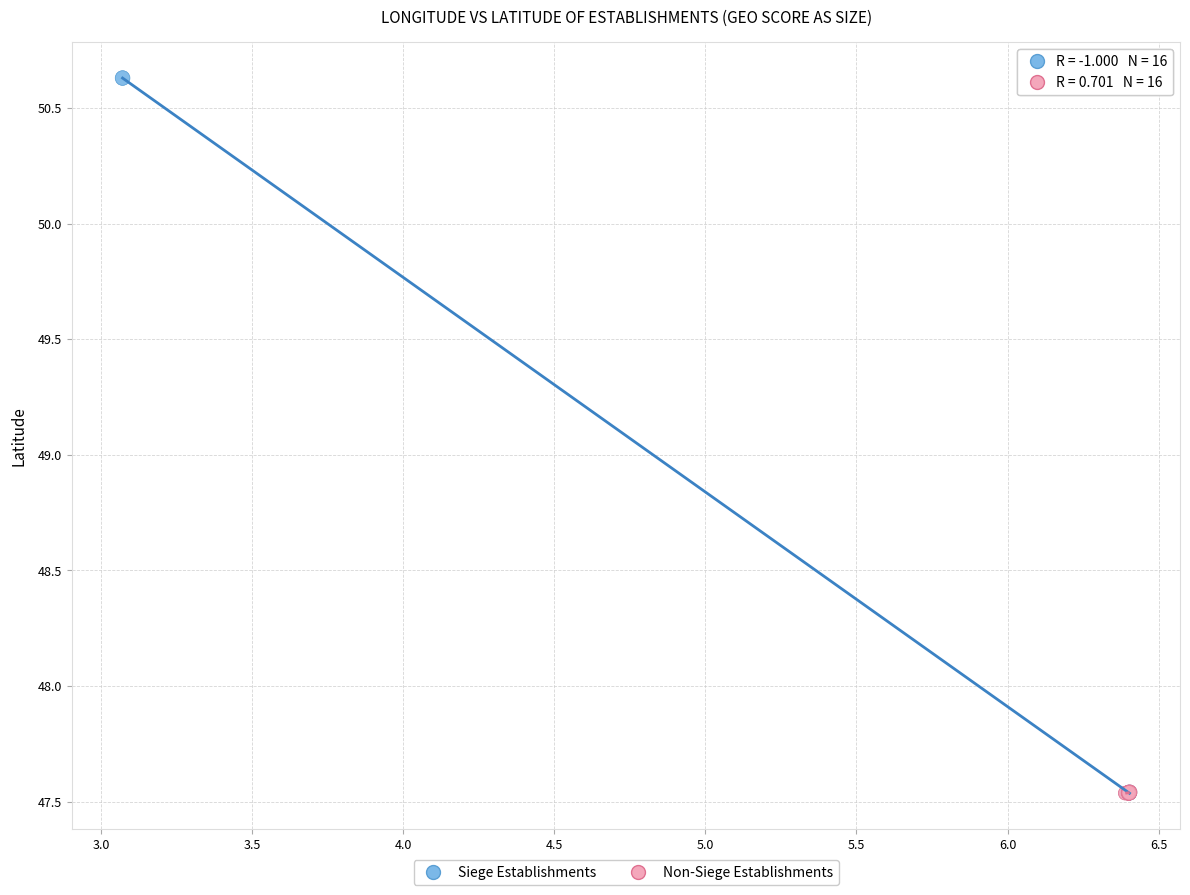

Which series reaches the maximum Y coordinate?

Siege Establishments